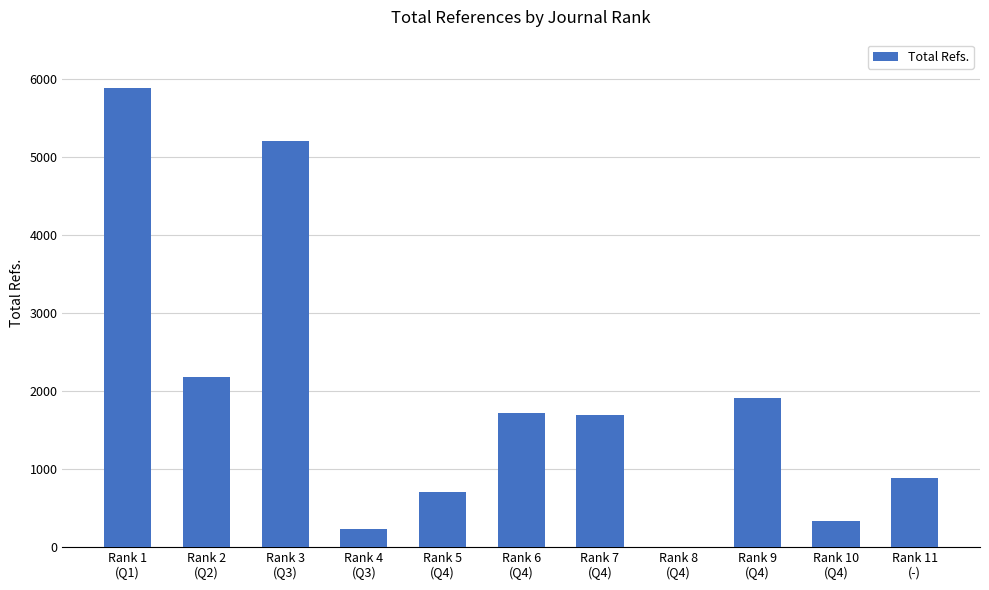

The chart shows a value of 0 at Rank 8
(Q4). True or false?

True